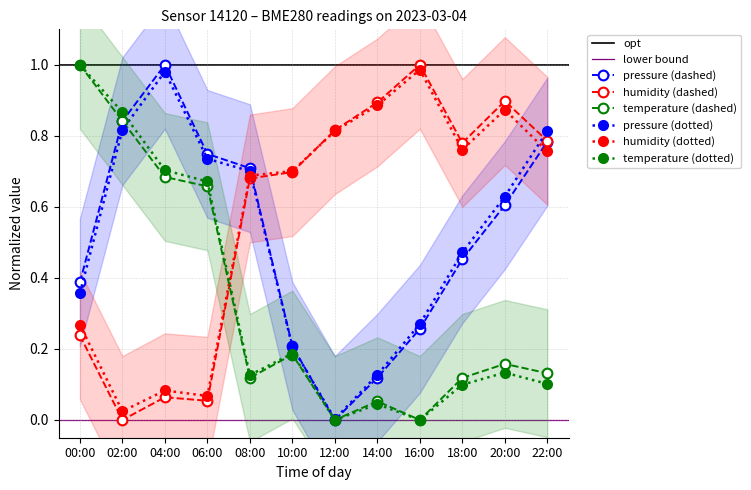

Which series has the largest range (max minus min)?

pressure